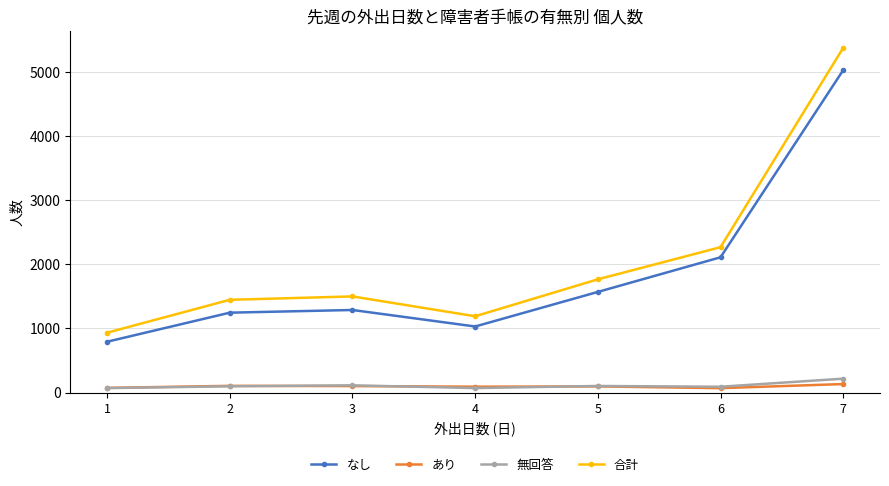

What is the maximum value shown in the chart?

5384